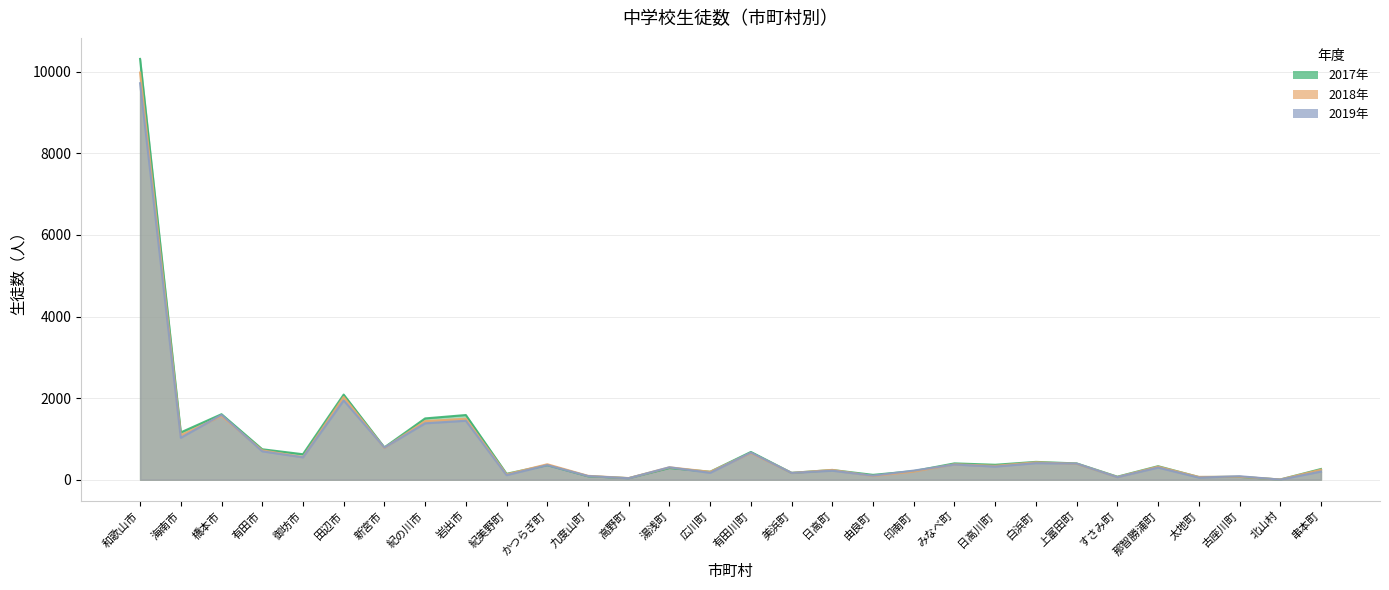

What are all the series names shown in the legend?

2017年, 2018年, 2019年